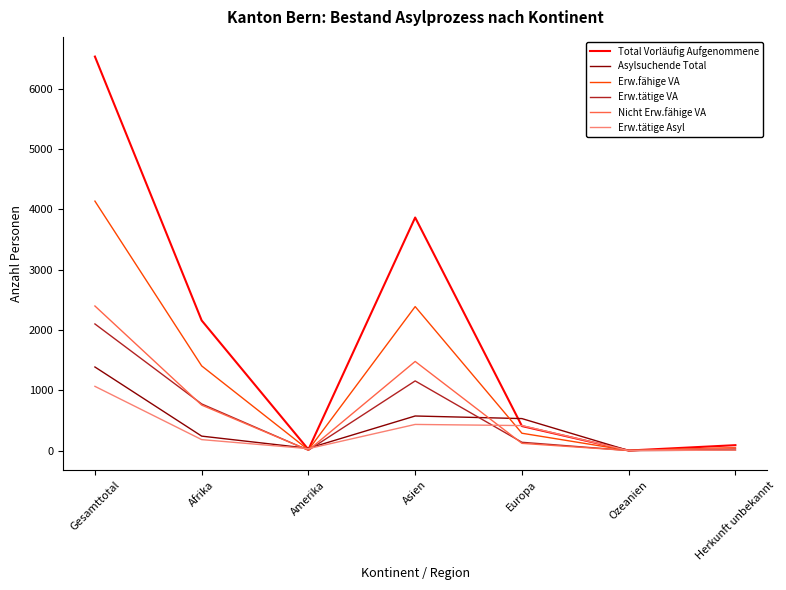

What is the difference between the second highest and minimum values in the Erw.fähige VA series?

2388